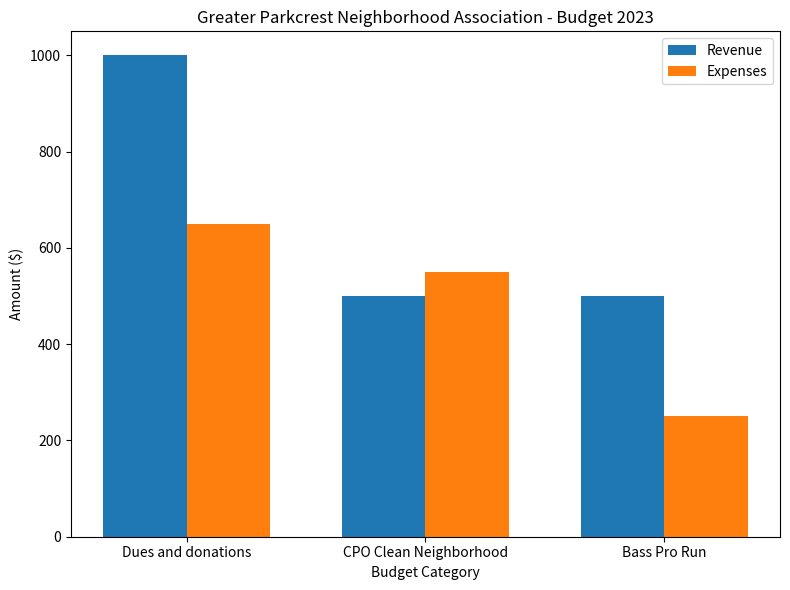

What is the average value of the Revenue series?

667